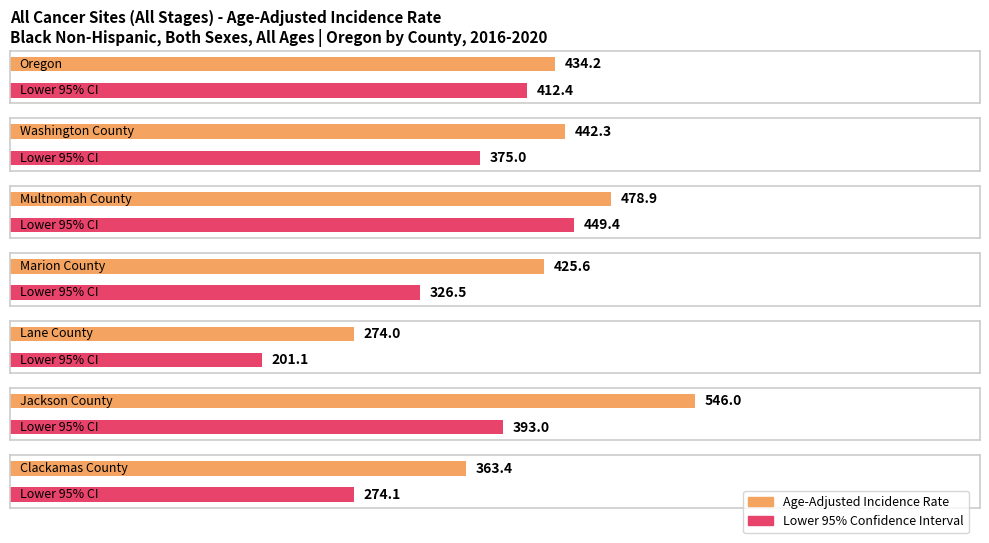

What position from the right is Oregon?

7